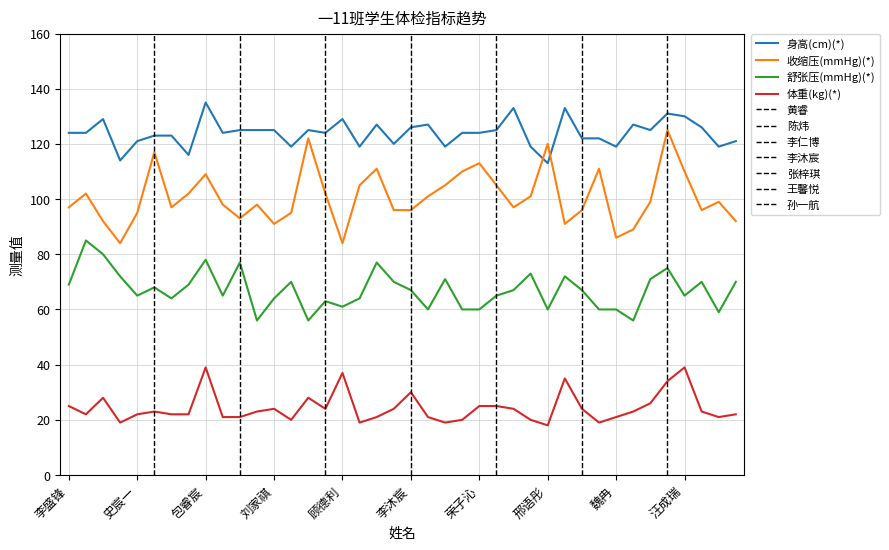

How many interior local peaks does the 体重(kg)(*) series have?

9